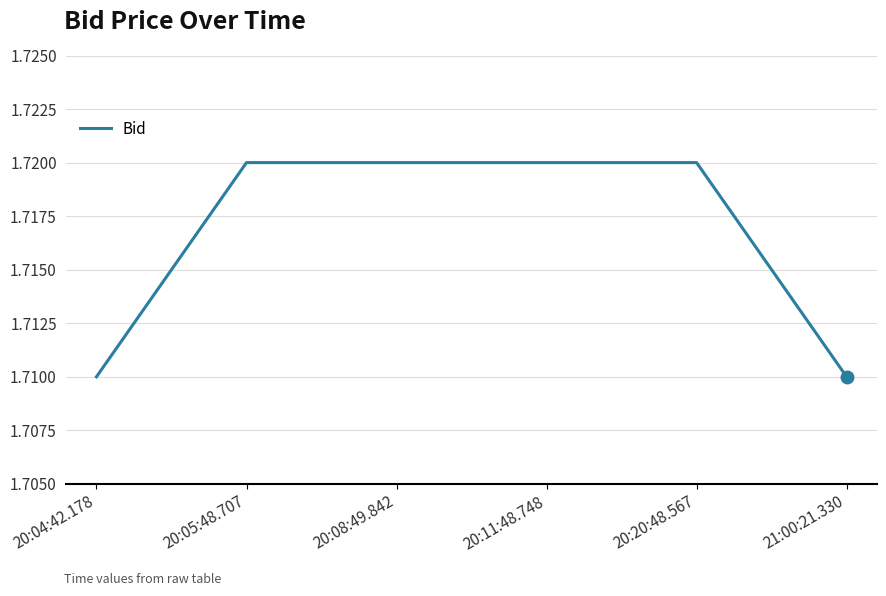

What is the sum of the values at 20:20:48.567 and 20:08:49.842?

3.4